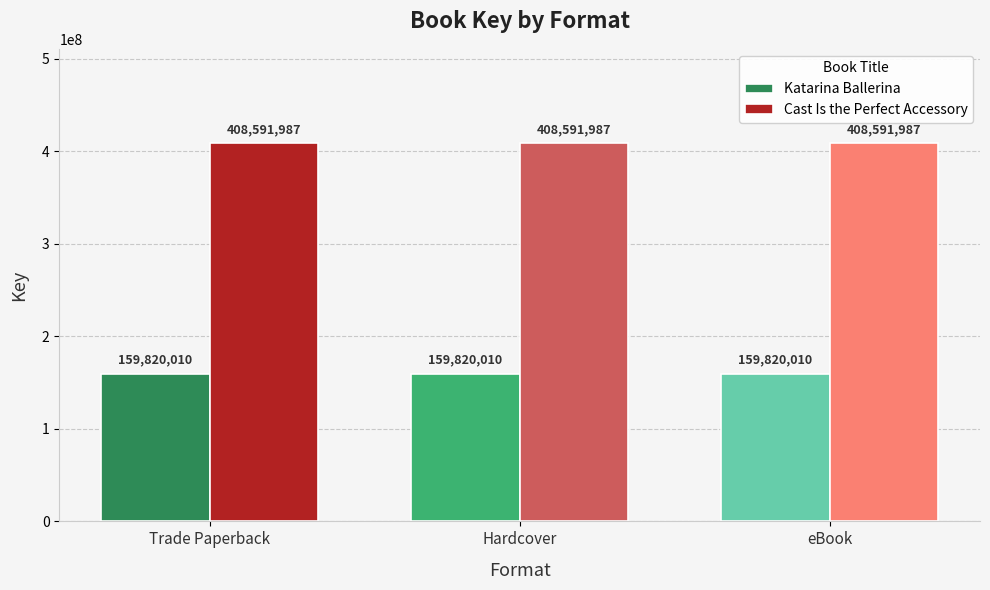

Rank the series by their average value, from highest to lowest.

Cast Is the Perfect Accessory, Katarina Ballerina